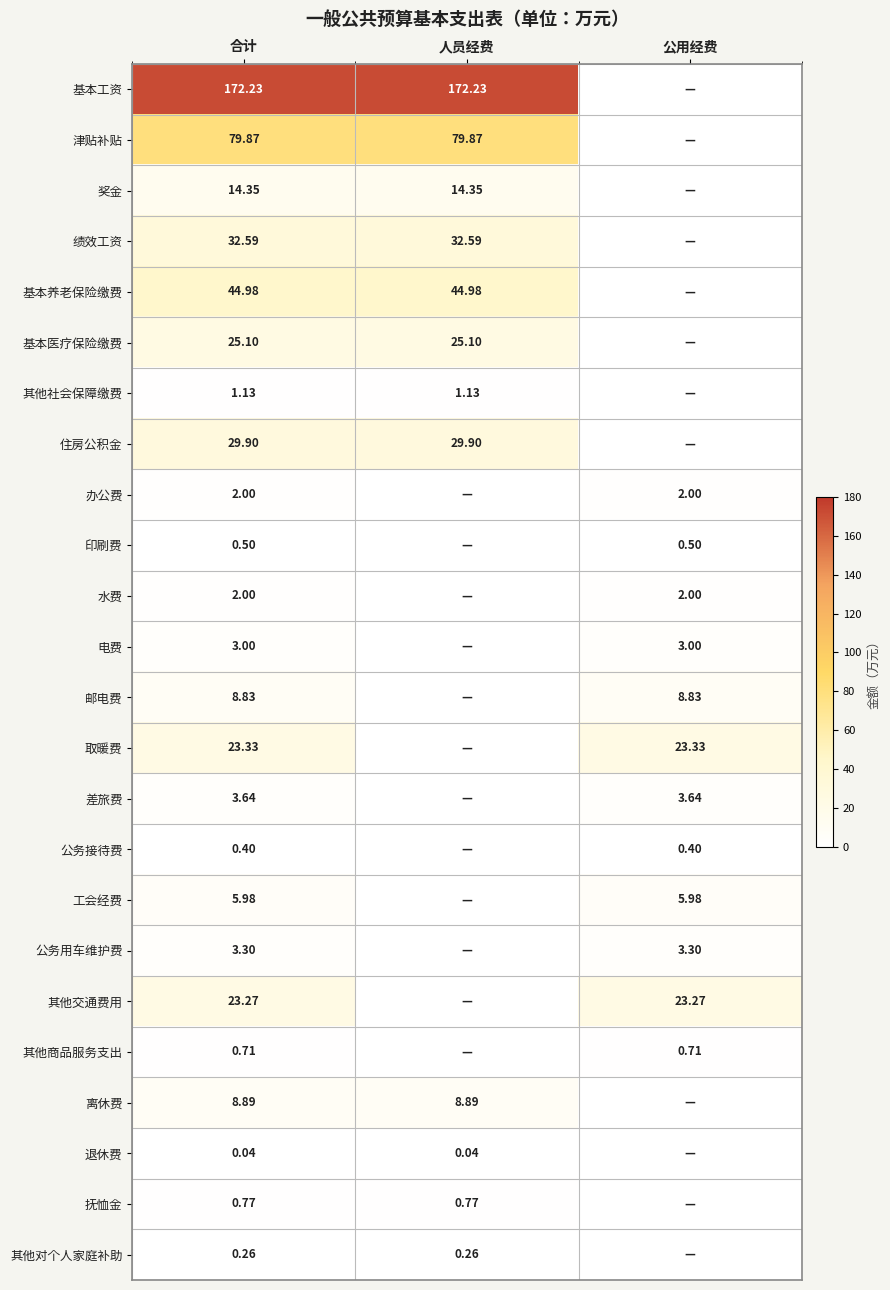

Is the value of 取暖费 at 公用经费 greater than the value of 办公费 at 公用经费?

Yes